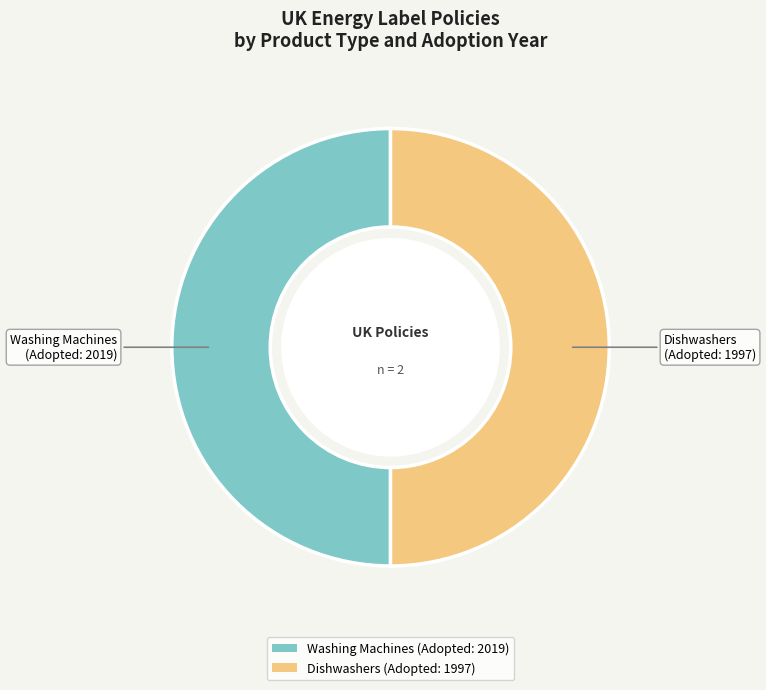

How many slices are in this pie chart?

2